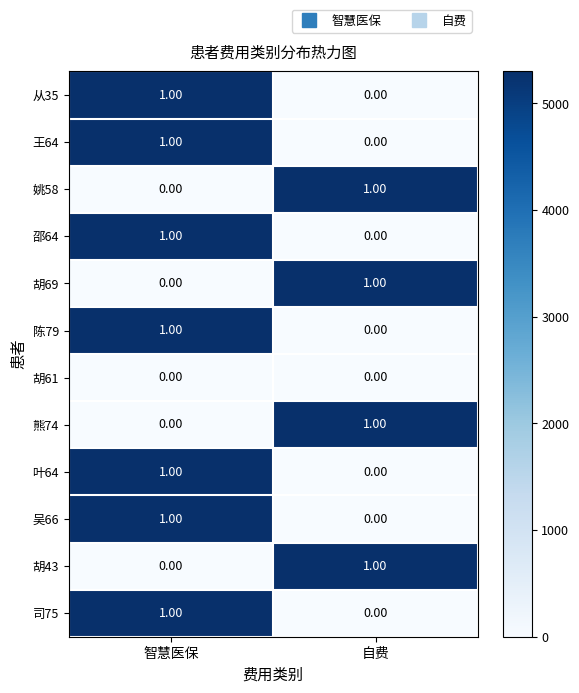

Is the value of 胡43 at 自费 greater than the value of 陈79 at 自费?

Yes